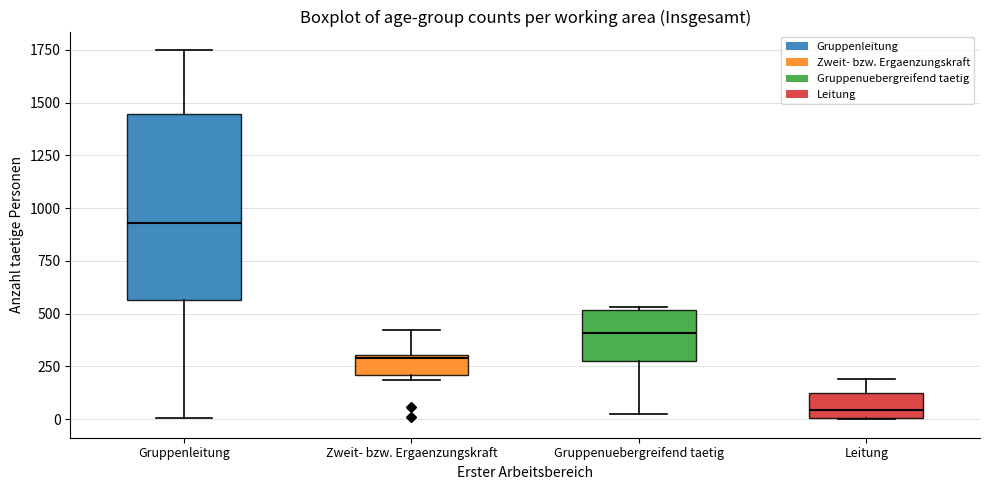

Reading left to right, read every box against the y-axis: the position of its median line, the range the box covers, and the ends of its whiskers. The values are not printed on the chart, so give them approximately, as read against the axis.

Gruppenleitung: median 950, box 550 to 1450, whiskers 0 to 1750
Zweit- bzw. Ergaenzungskraft: median 300, box 200 to 300, whiskers 200 (just below the box's lower edge) to 400
Gruppenuebergreifend taetig: median 400, box 300 to 500, whiskers 50 to 550
Leitung: median 50, box 0 to 150, whiskers 0 to 200